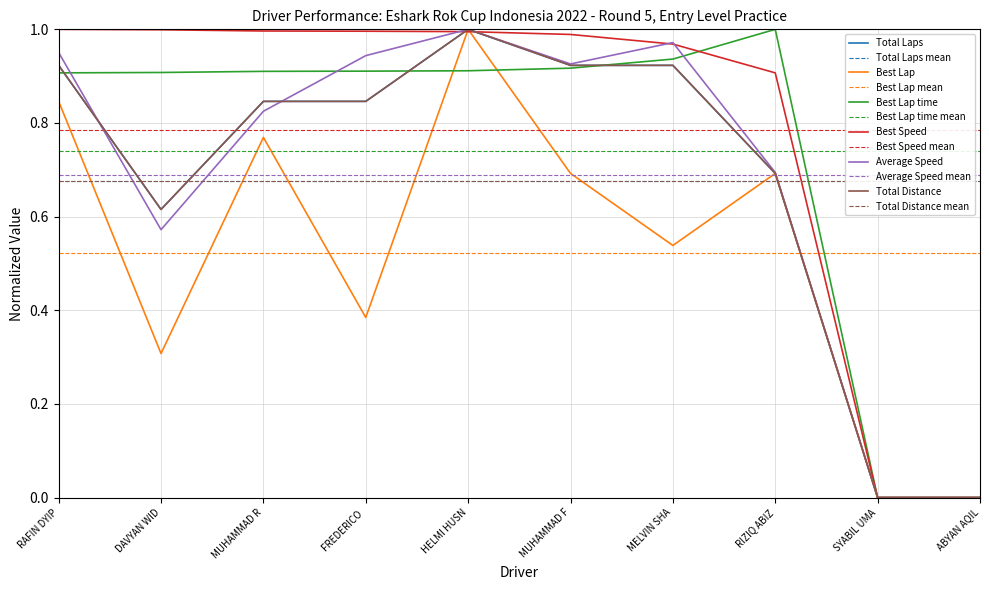

What is the maximum value for Best Lap time?

1.0